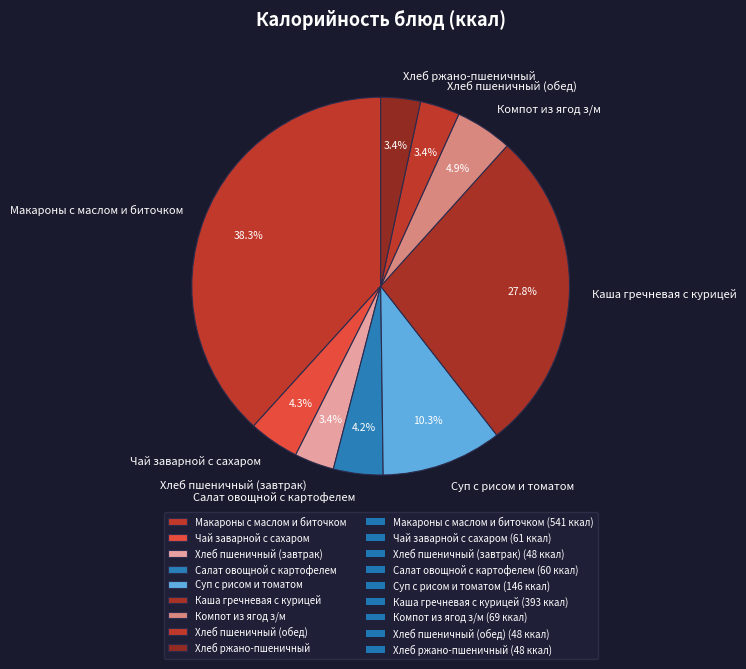

How many slices are in this pie chart?

9